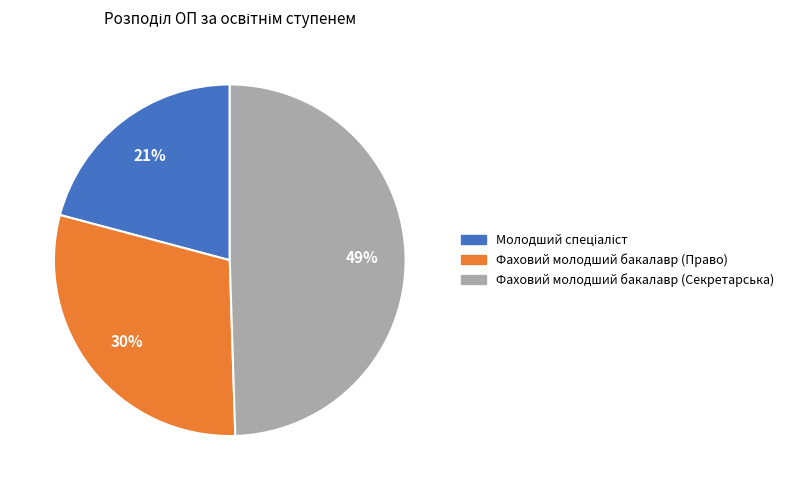

To the nearest percent, what is the average slice percentage?

33%